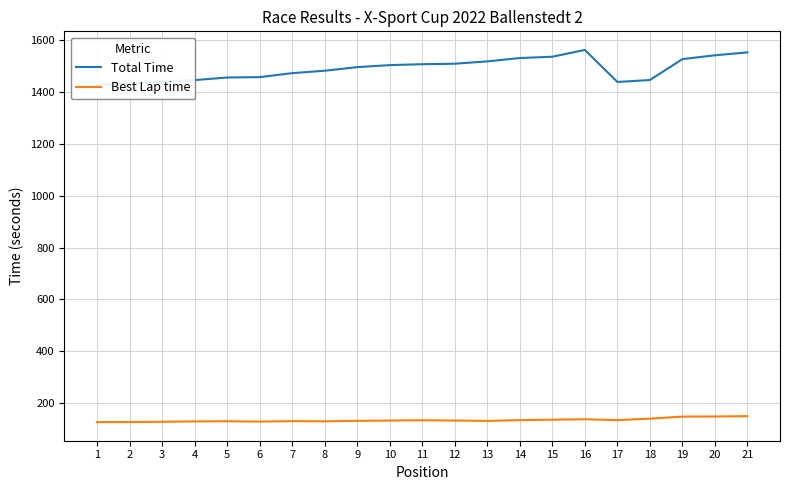

The value of Total Time at 13 is 2504.5. True or false?

False